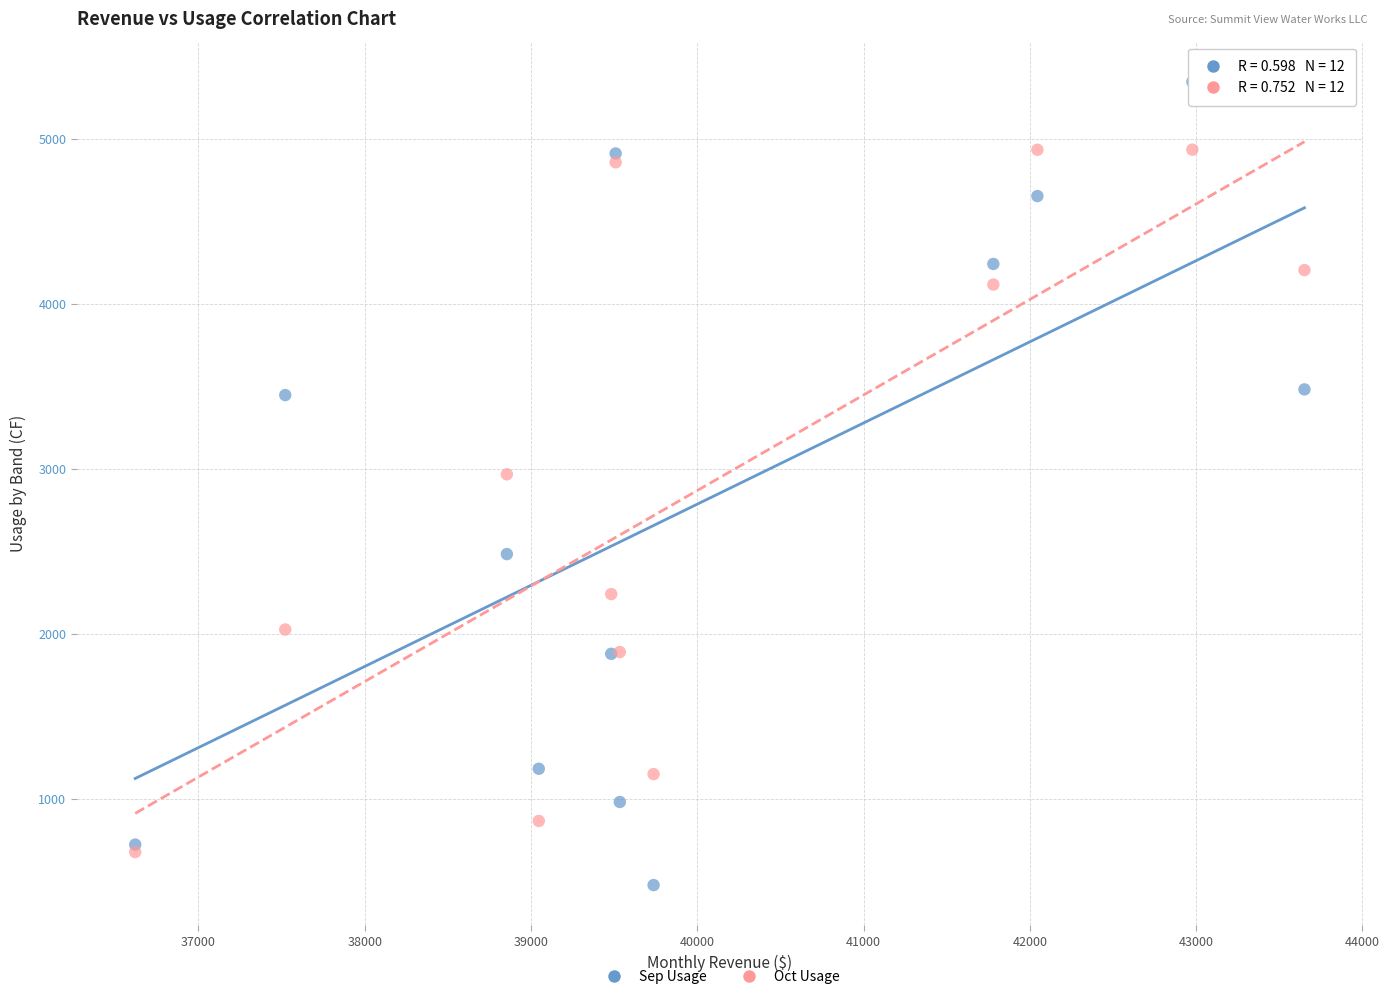

In the Oct Usage series, what Y value is closest to 2807?

2967.9